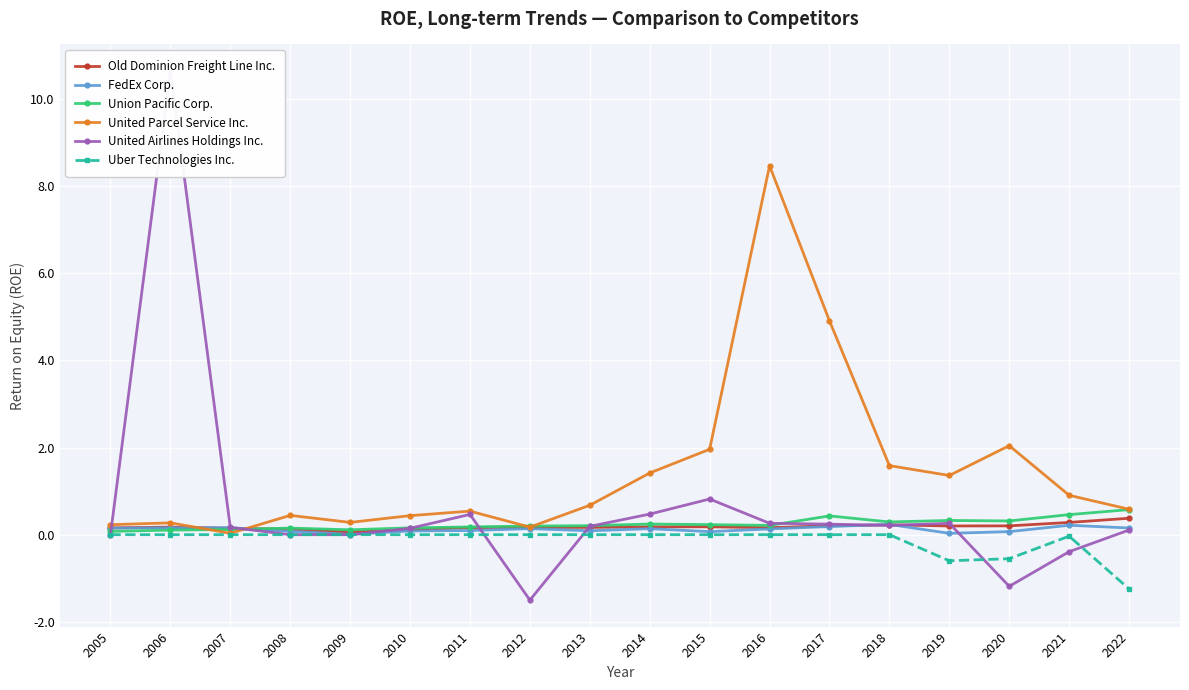

At how many categories does at least one series exceed 4?

3